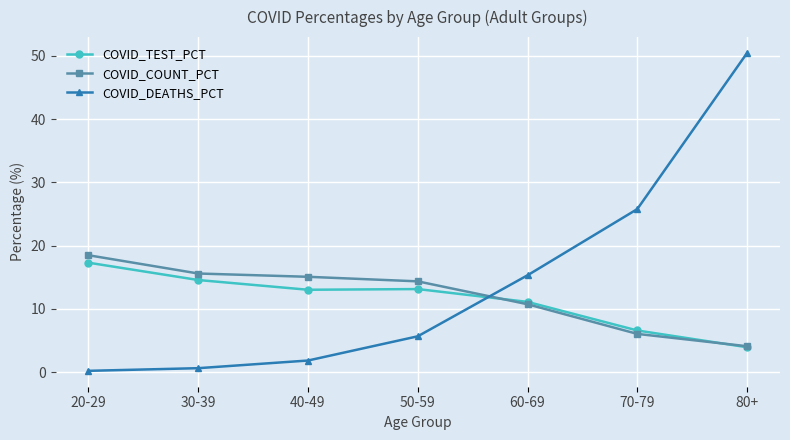

What is the difference between the COVID_COUNT_PCT values at 30-39 and 20-29?

2.9